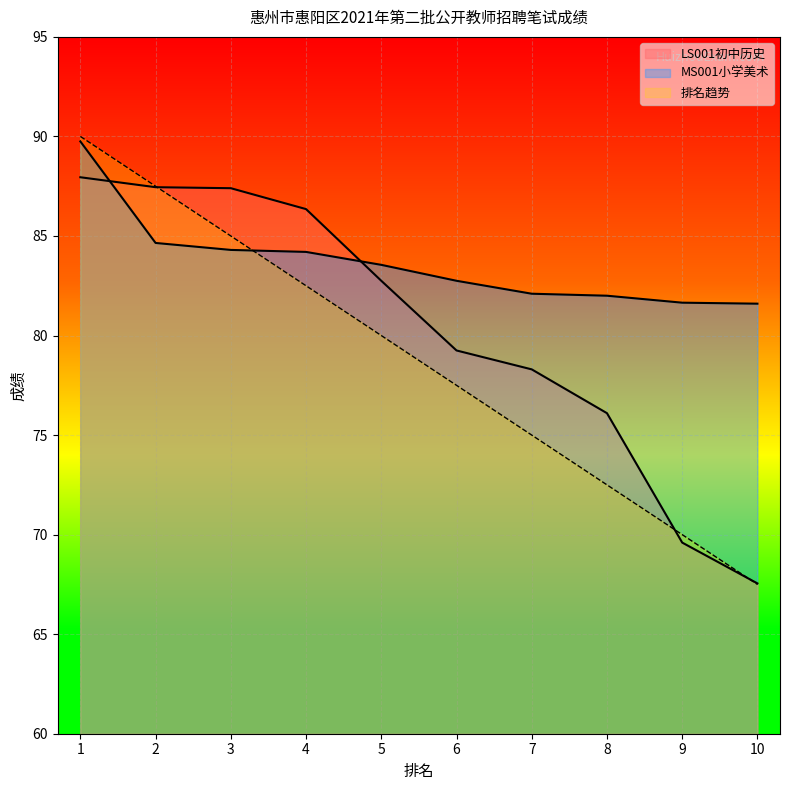

What is the difference between the highest and lowest values at 3?

3.1